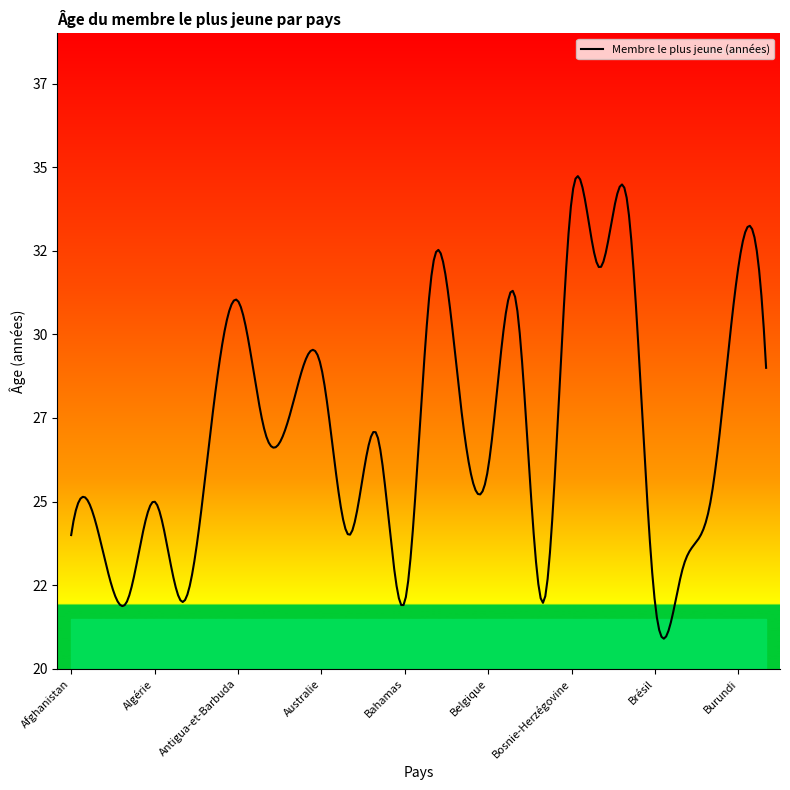

Rank the categories by value from highest to lowest.

Bosnie-Herzégovine, Brunéi, Bahreïn, Botswana, Burundi, Antigua-et-Barbuda, Bhoutan, Australie, Bélarus, Arménie, Bangladesh, Andorre, Argentine, Azerbaïdjan, Belgique, Algérie, Burkina Faso, Afghanistan, Afrique du Sud, Autriche, Bulgarie, Albanie, Allemagne, Bahamas, Bolivie, Brésil